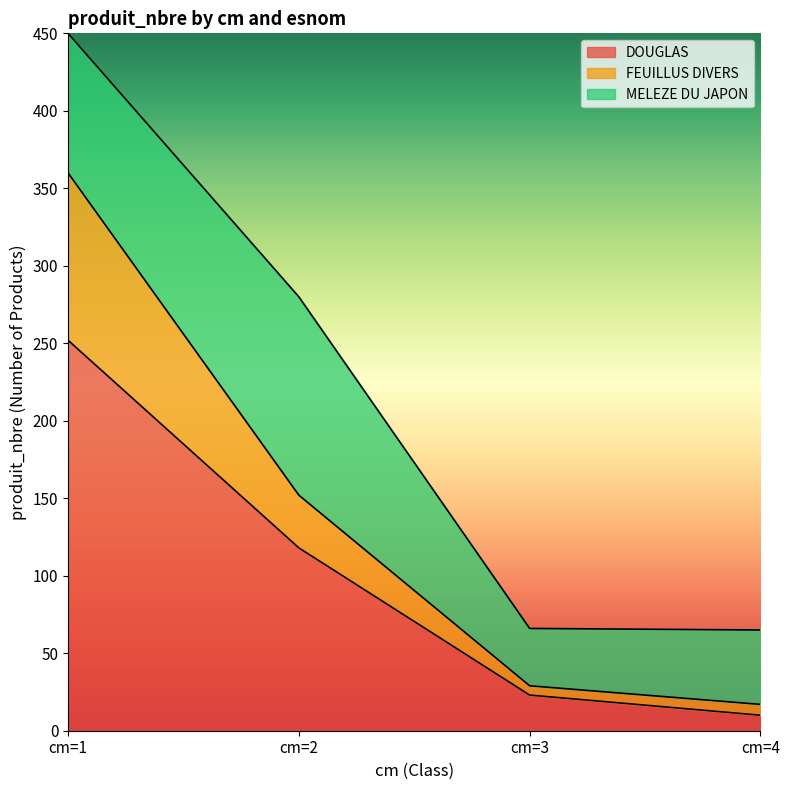

At which category is the sum across all series the highest?

cm=1